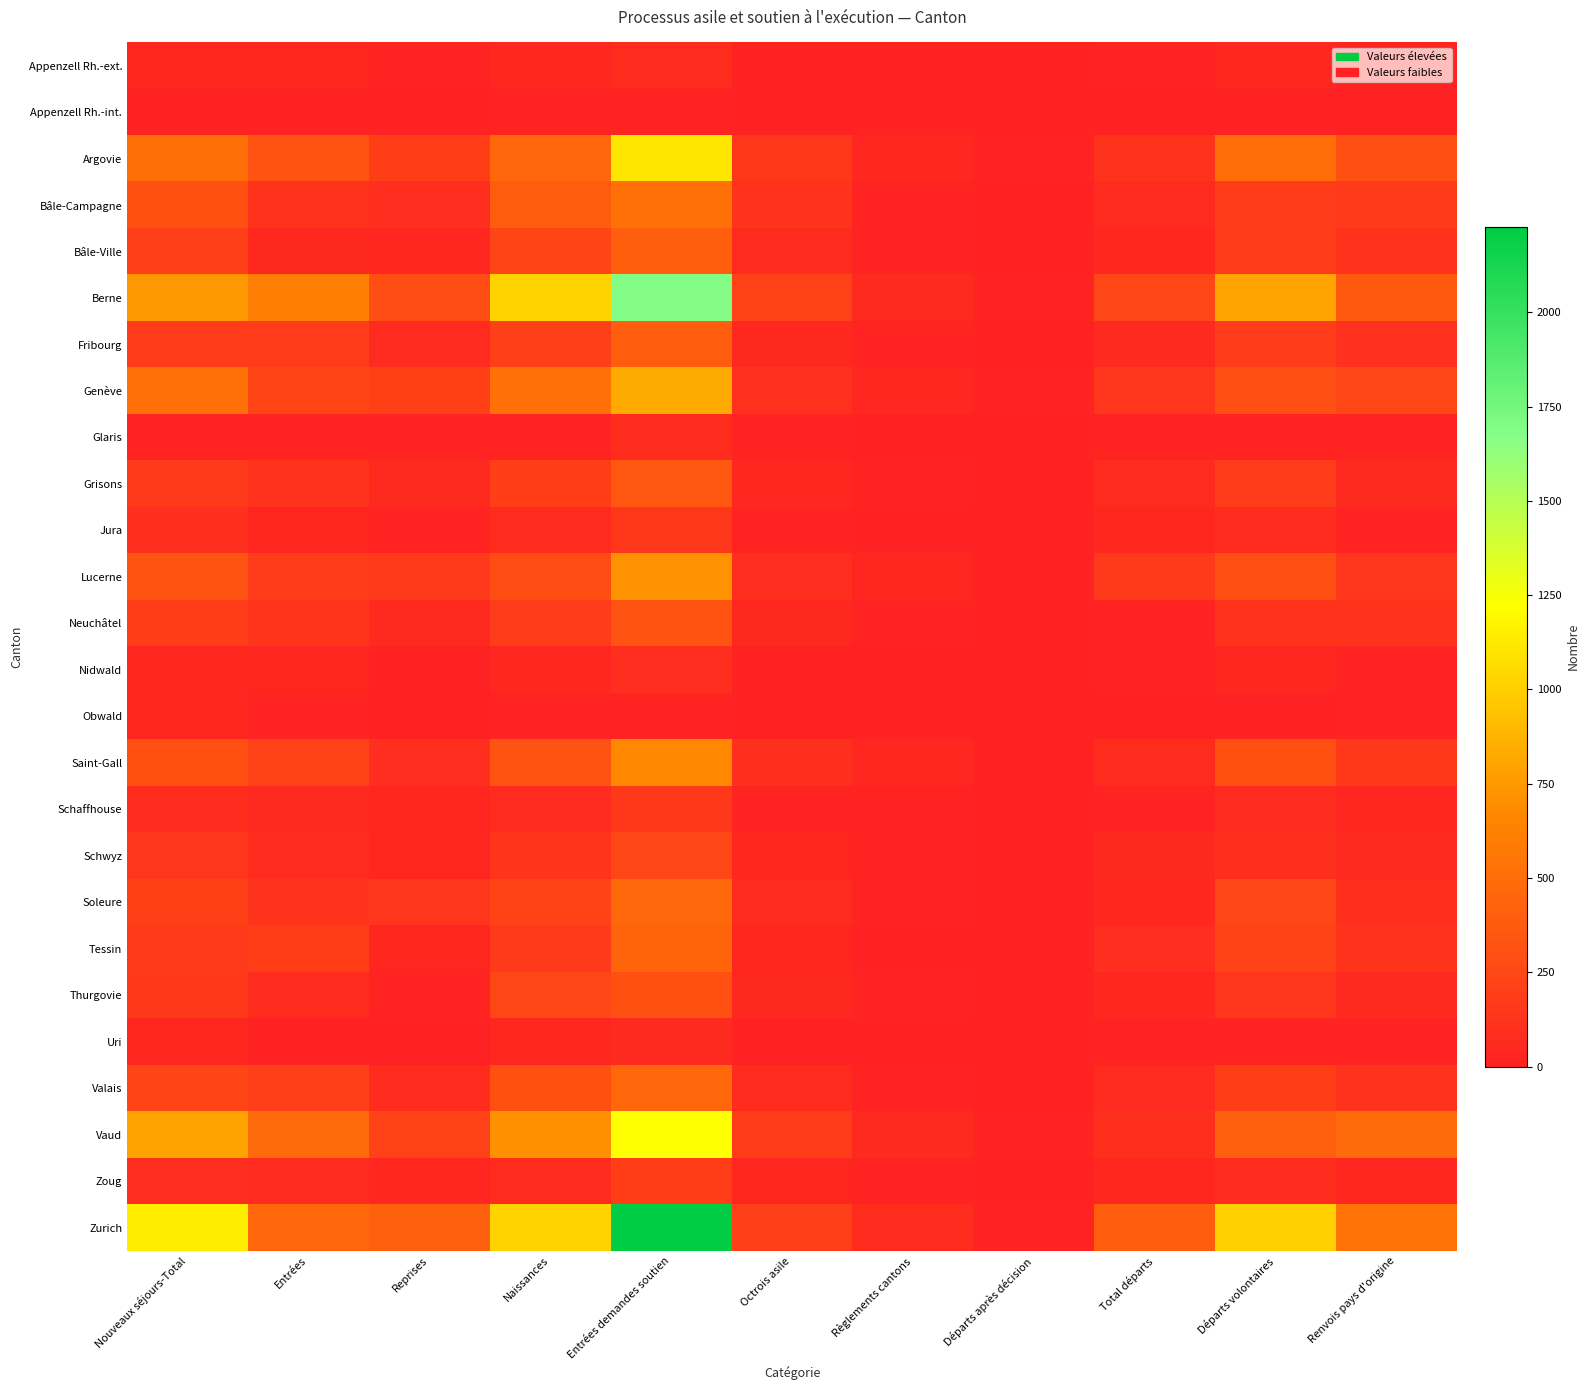

Between Octrois asile and Total départs, which is larger?

Total départs